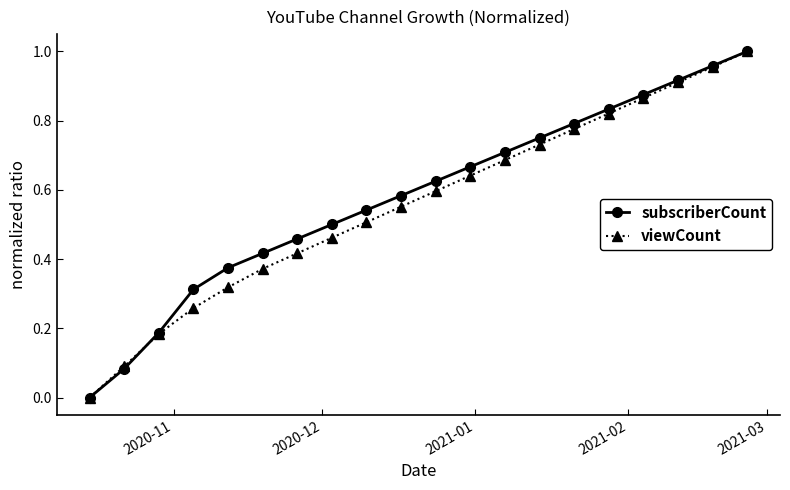

Which series has the largest total across all categories?

subscriberCount